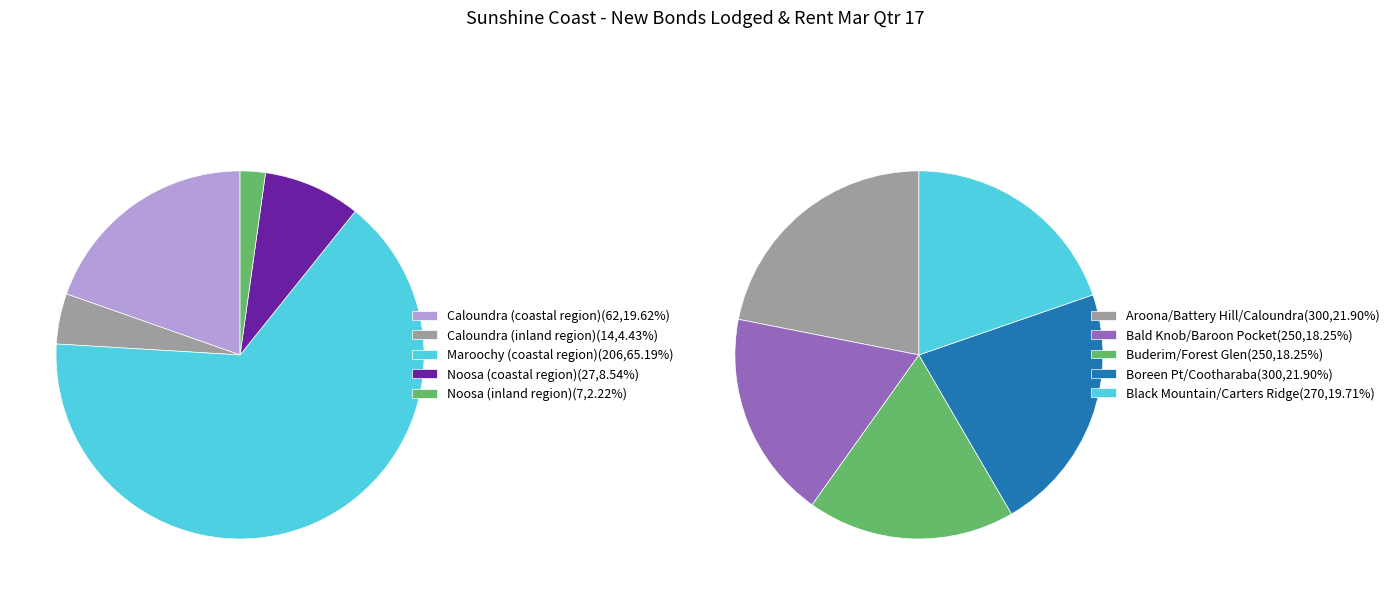

What is the largest slice in the pie chart?

Maroochy (coastal region)